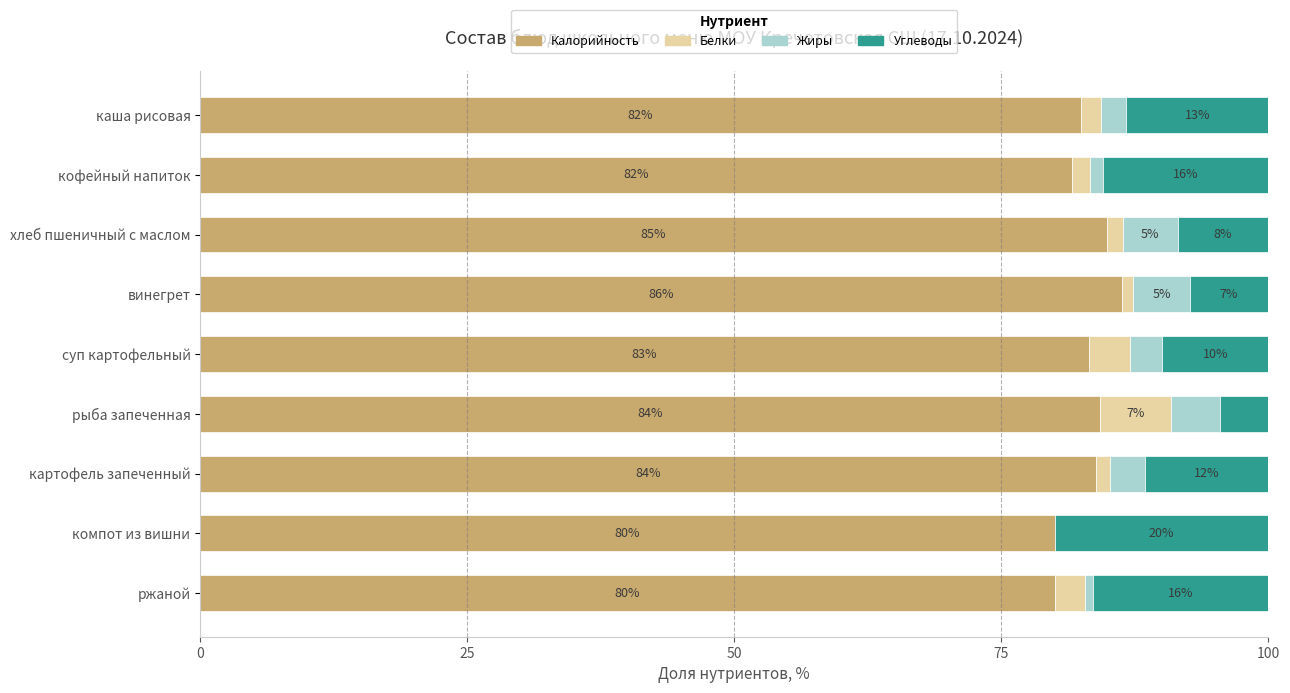

At which label does Калорийность reach its peak?

винегрет